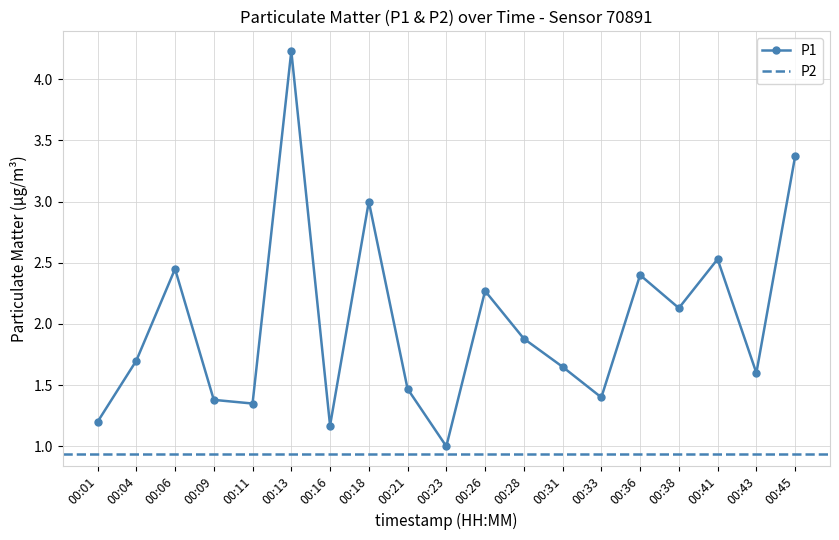

At which category does the data reach its first local peak?

00:06